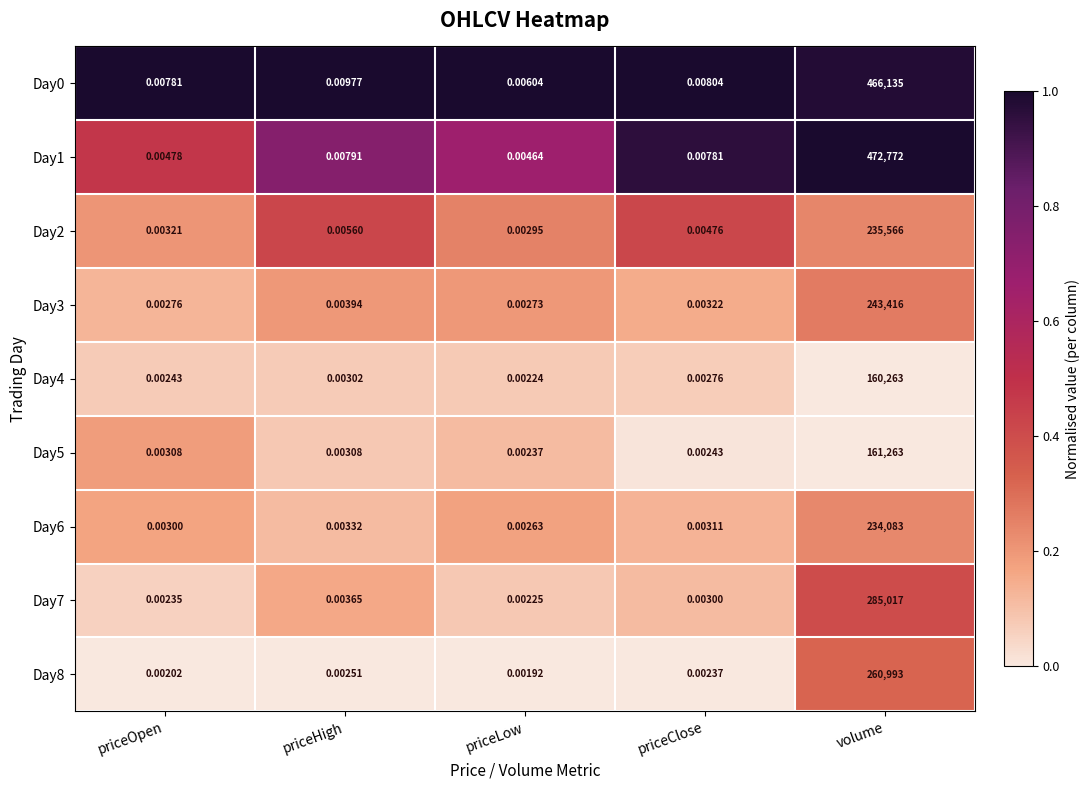

Where is Day7 nearest to the value 142508?

priceHigh